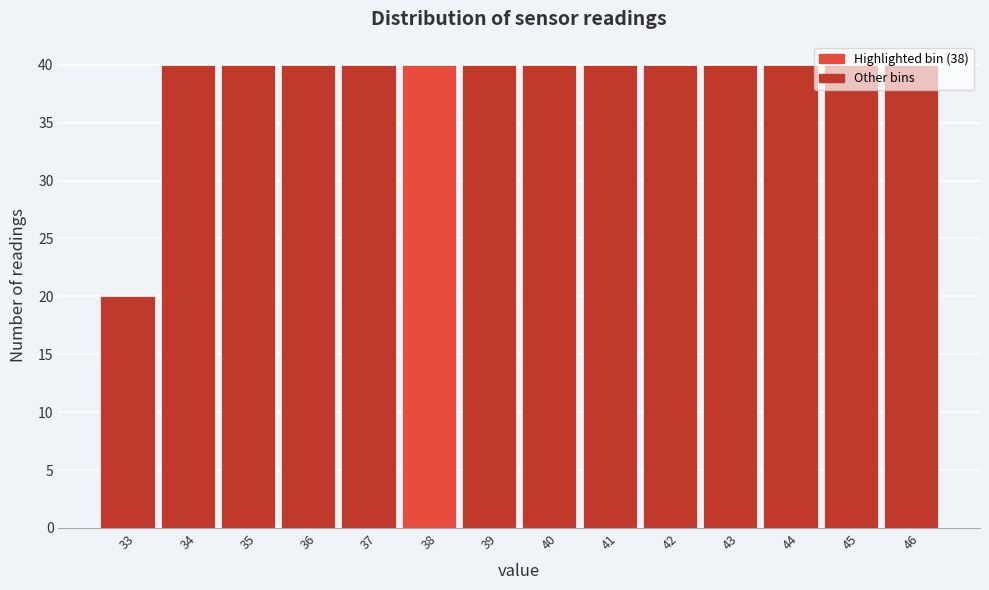

Reading left to right, transcribe this chart: for each bar, give the range it covers on the x-axis and its height. The values are not printed on the chart, so give them approximately, as read against the axis.

32.5 to 33.5: 20
33.5 to 34.5: 40
34.5 to 35.5: 40
35.5 to 36.5: 40
36.5 to 37.5: 40
37.5 to 38.5: 40
38.5 to 39.5: 40
39.5 to 40.5: 40
40.5 to 41.5: 40
41.5 to 42.5: 40
42.5 to 43.5: 40
43.5 to 44.5: 40
44.5 to 45.5: 40
45.5 to 46.5: 40